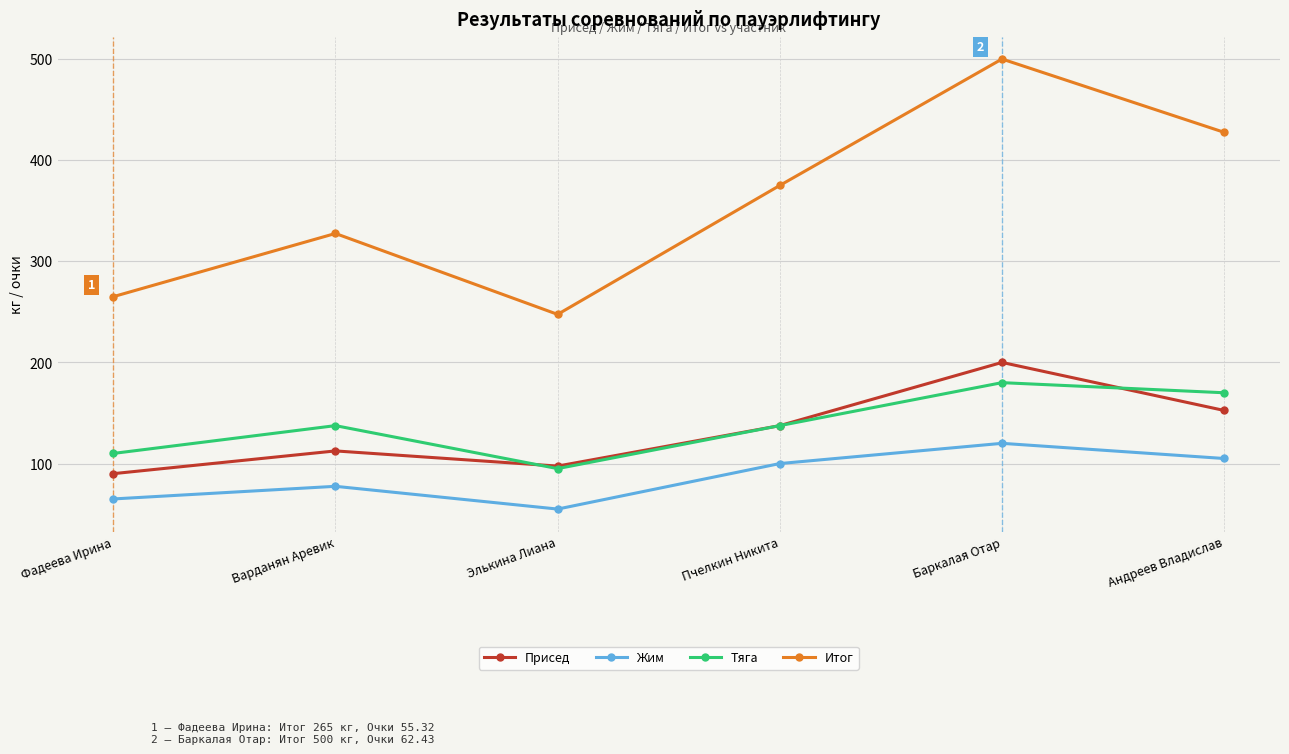

How many lines are shown in the chart?

4